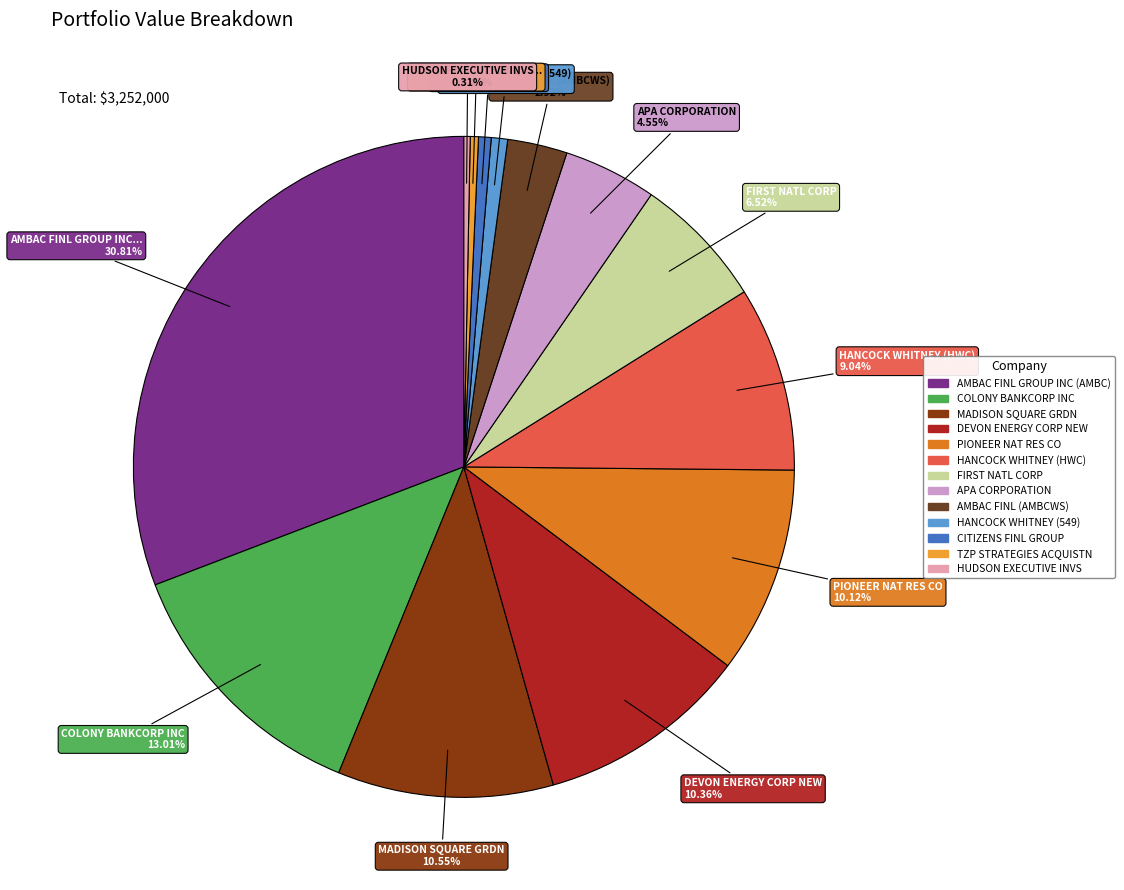

Is it true that AMBAC FINL GROUP INC (AMBC) is 21% of the pie?

False